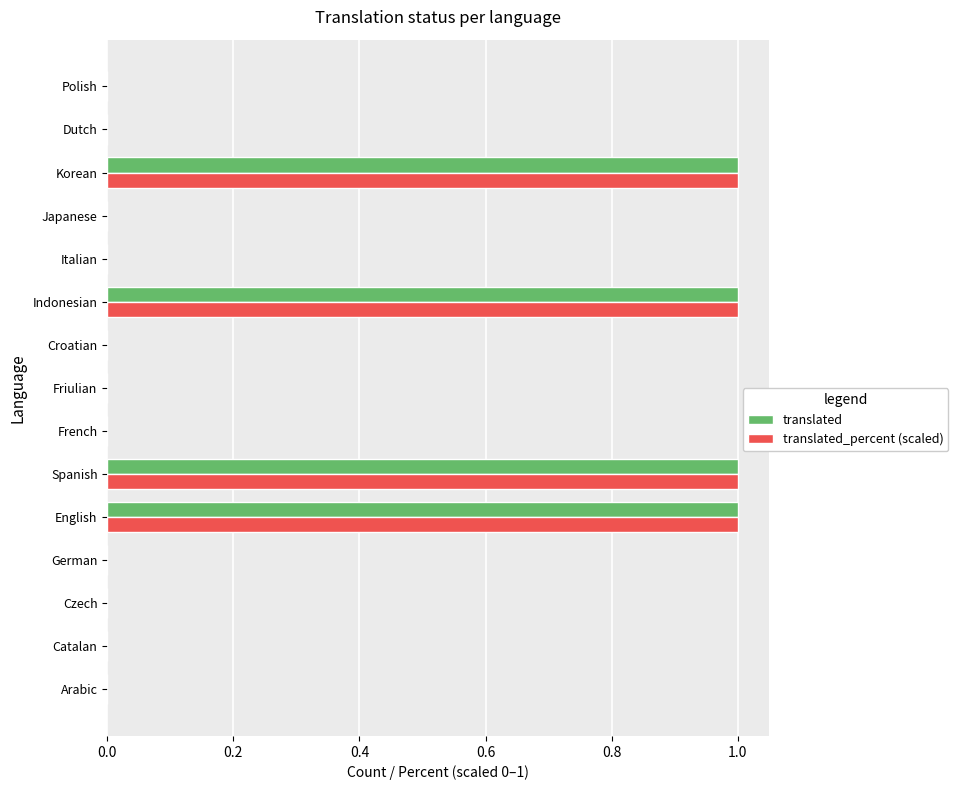

Is it true that translated equals 1 at Polish?

False